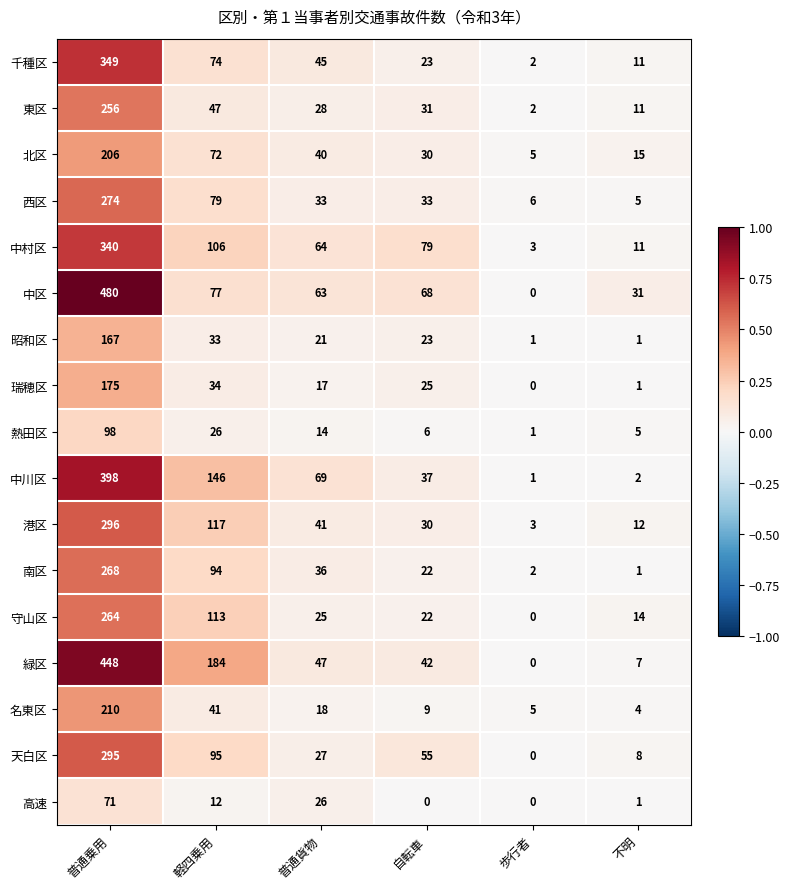

At which category is the sum across all series the highest?

普通乗用